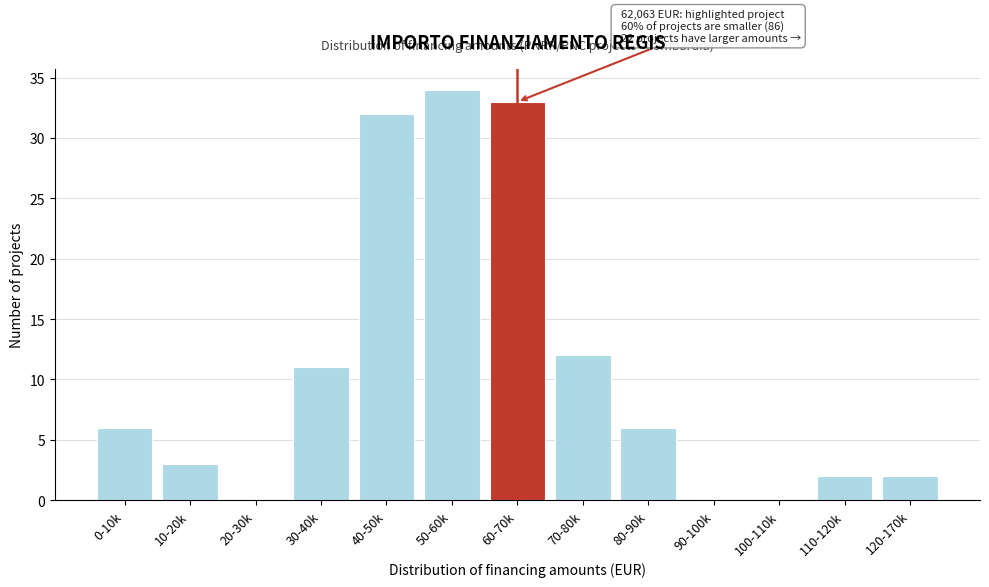

Reading left to right, what are all the values shown in this chart?

0-10k=6	10-20k=3	20-30k=0	30-40k=11	40-50k=32	50-60k=34	60-70k=33	70-80k=12	80-90k=6	90-100k=0	100-110k=0	110-120k=2	120-170k=2